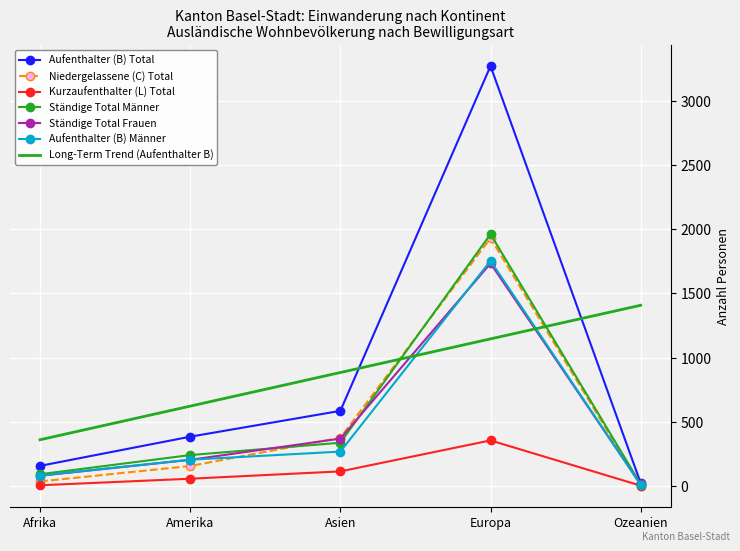

True or false: Ständige Total Frauen has more than 2 interior local peaks.

False